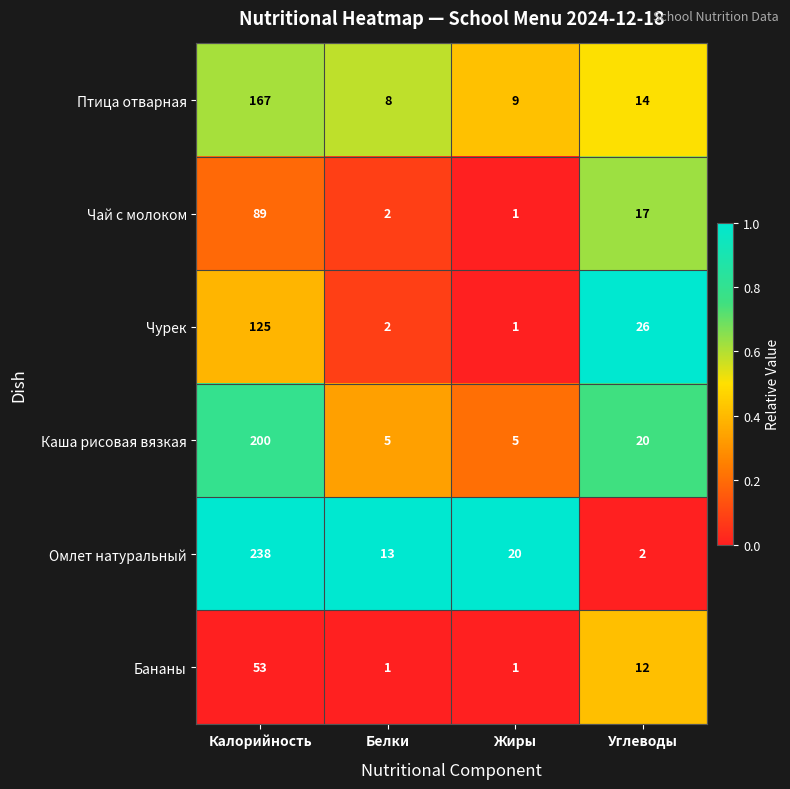

Which category has the highest value in the Бананы series?

Калорийность